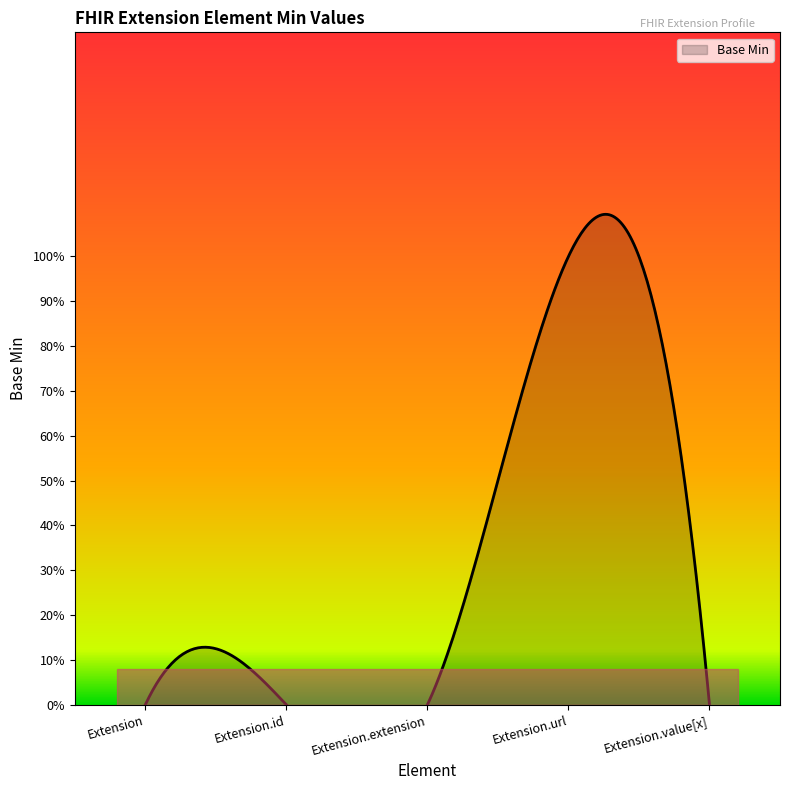

The value at Extension.id is 0. True or false?

True